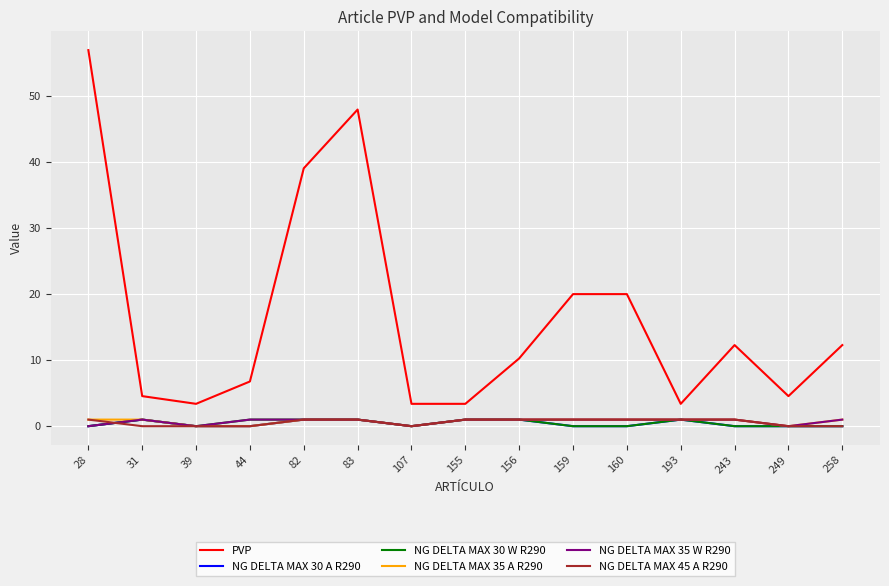

Where is the first local minimum for NG DELTA MAX 30 W R290?

39